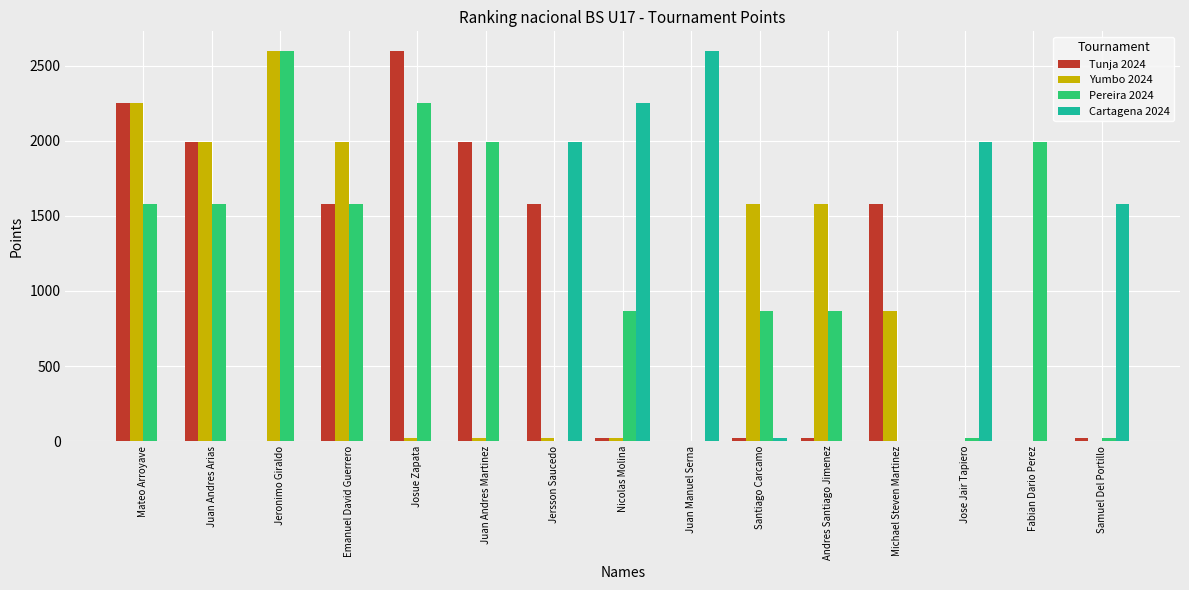

Is it true that Pereira 2024 equals 1162 at Andres Santiago Jimenez?

False